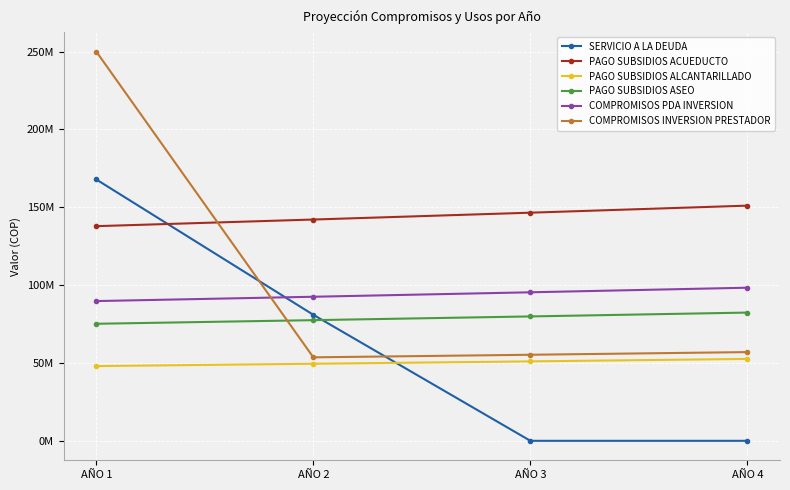

The value of PAGO SUBSIDIOS ALCANTARILLADO at AÑO 2 is 10949654. True or false?

False